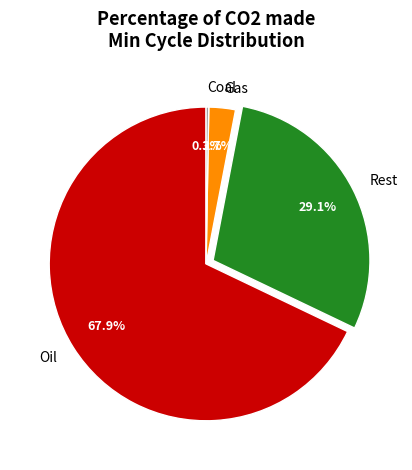

Which slice is the largest?

Oil